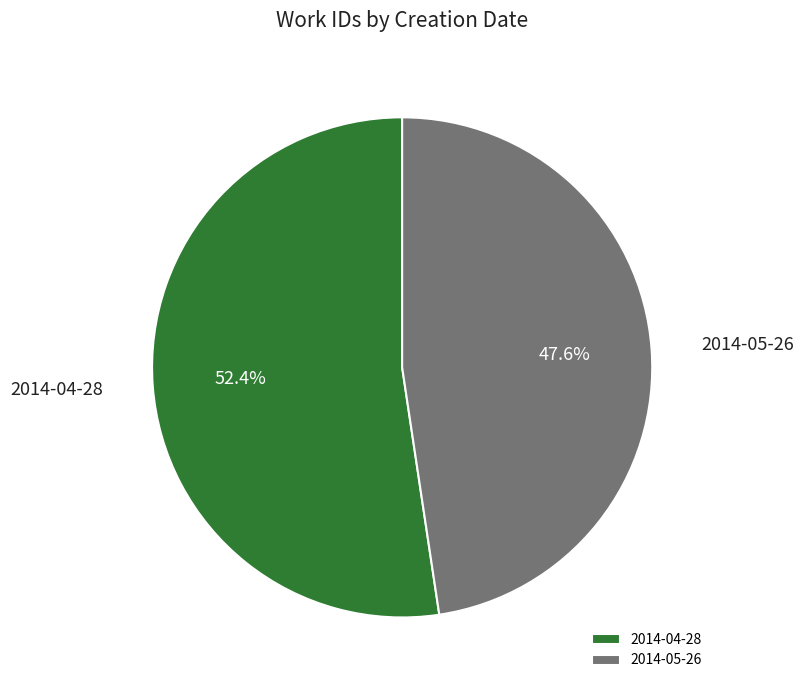

Count the number of slices in the pie.

2